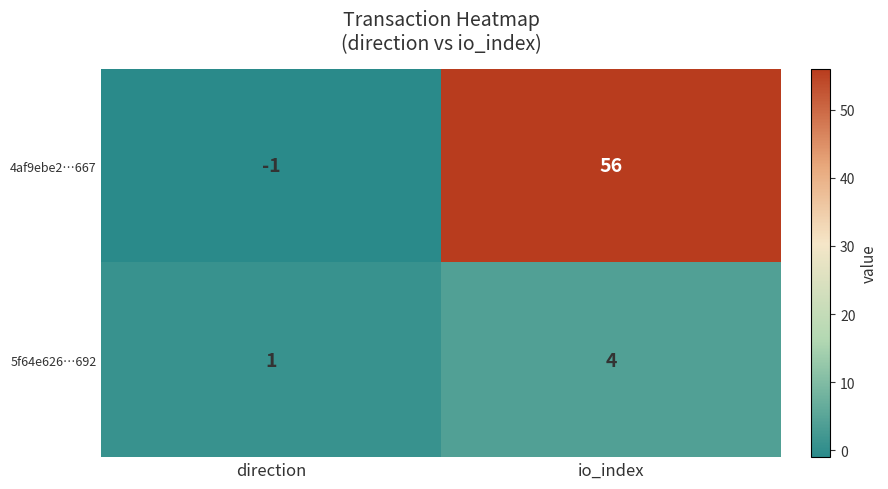

Rank the series by their maximum value, from lowest to highest.

5f64e626…692, 4af9ebe2…667